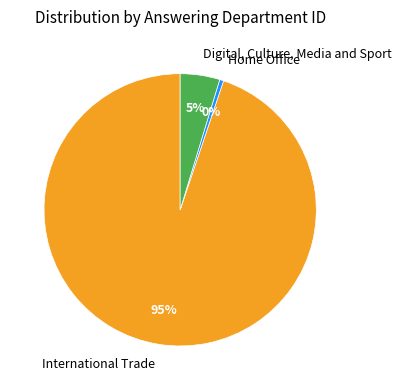

Which has a higher value, Home Office or International Trade?

International Trade